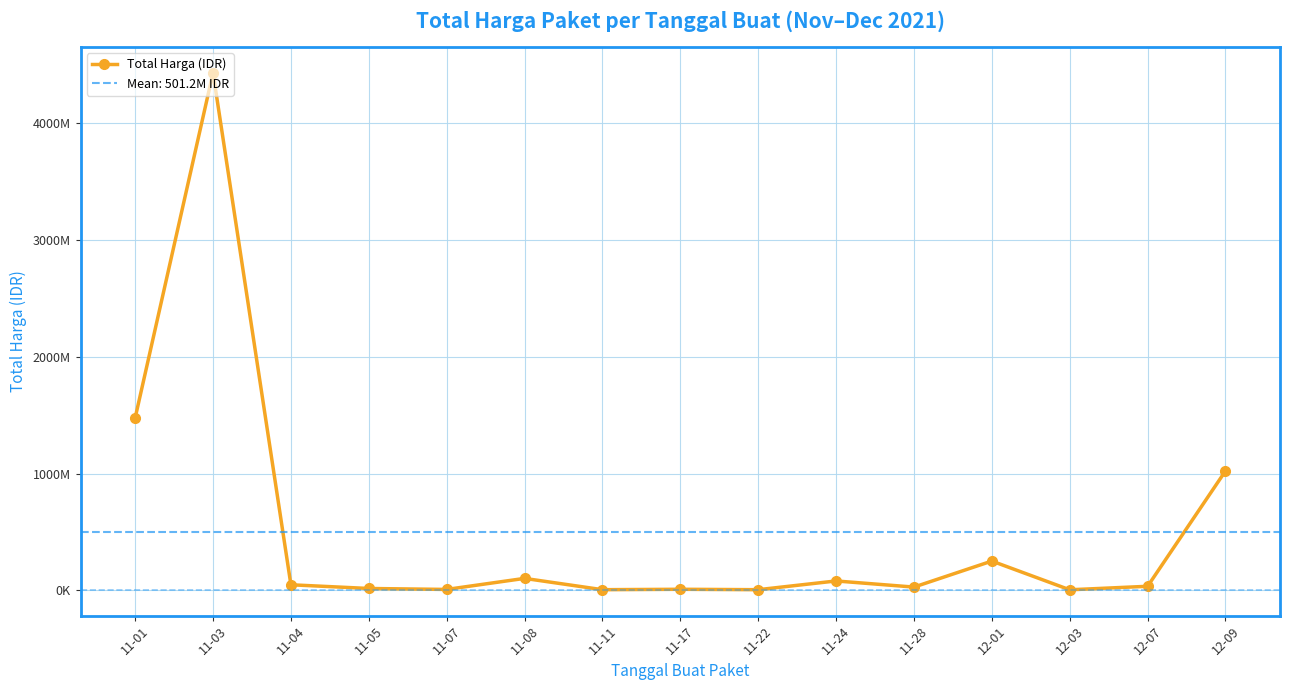

Which label corresponds to the smallest value in the chart?

12-03